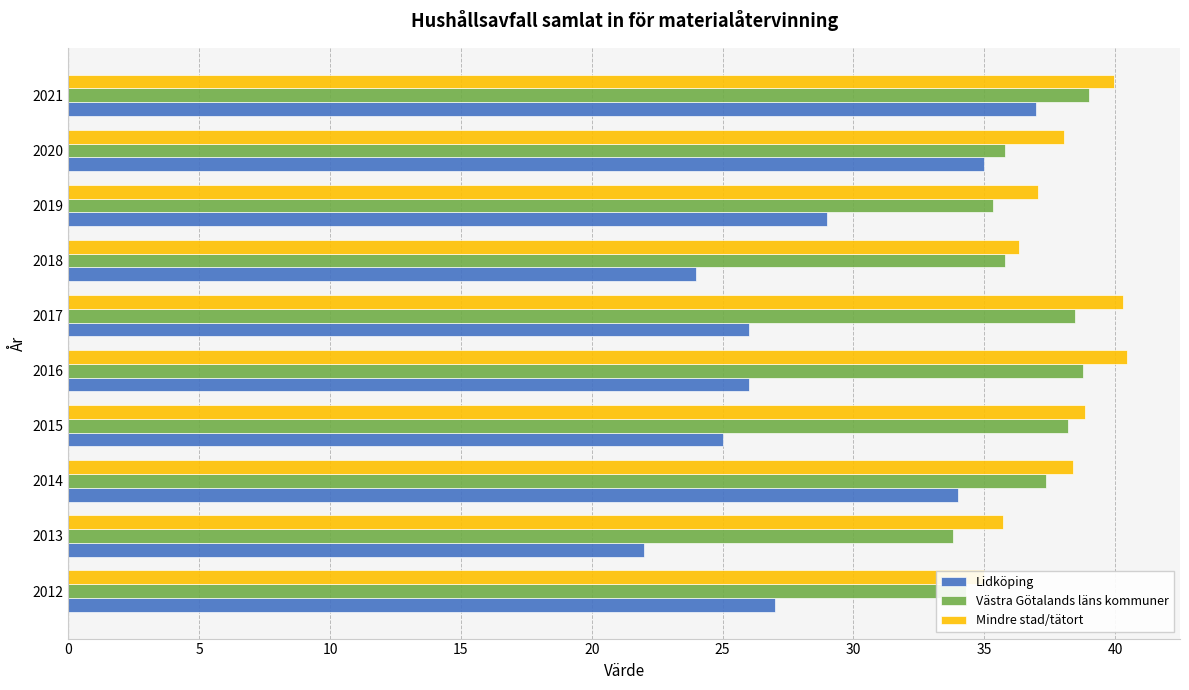

Which series has the largest total across all categories?

Mindre stad/tätort